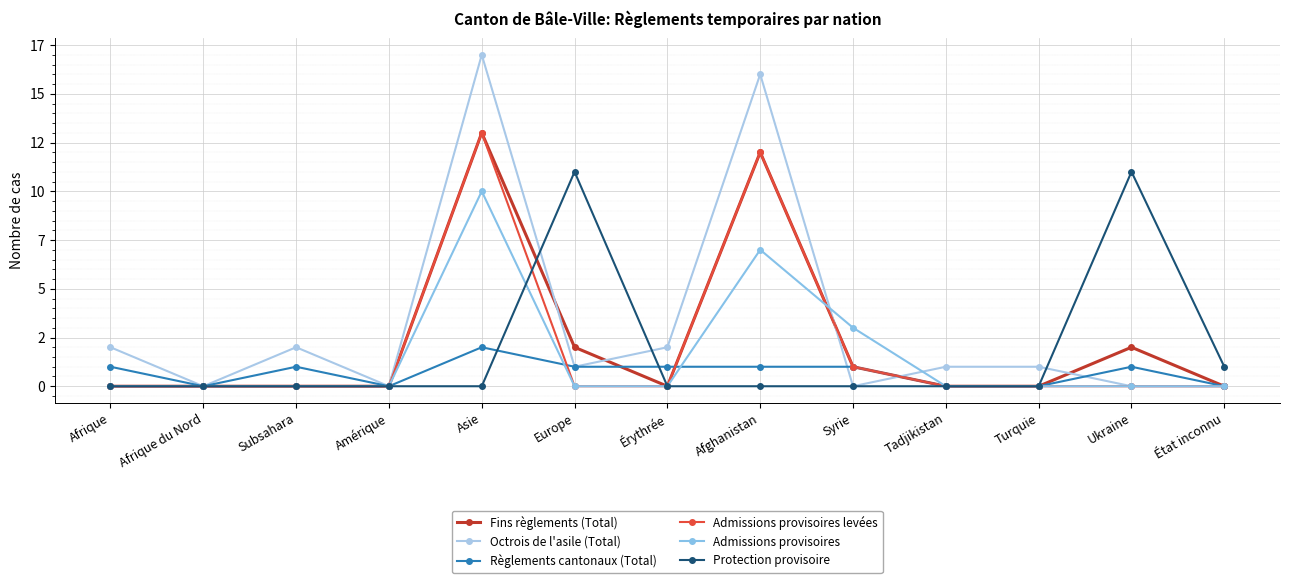

Where is Fins règlements (Total) nearest to the value 6?

Europe